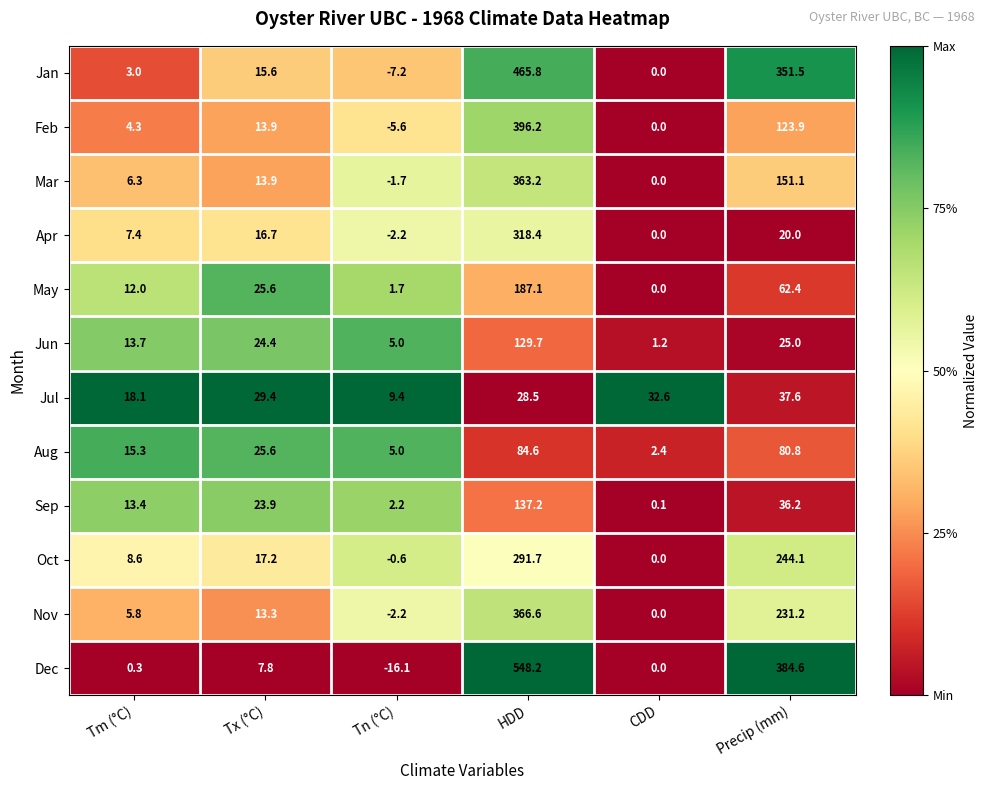

At which category is the sum across all series the highest?

HDD